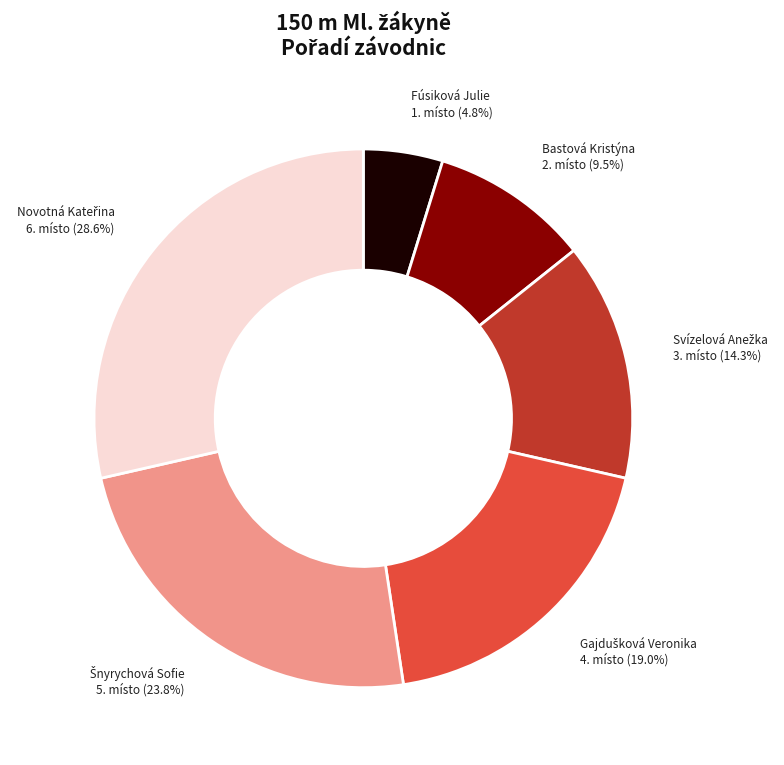

To the nearest percent, what is the average slice percentage?

17%